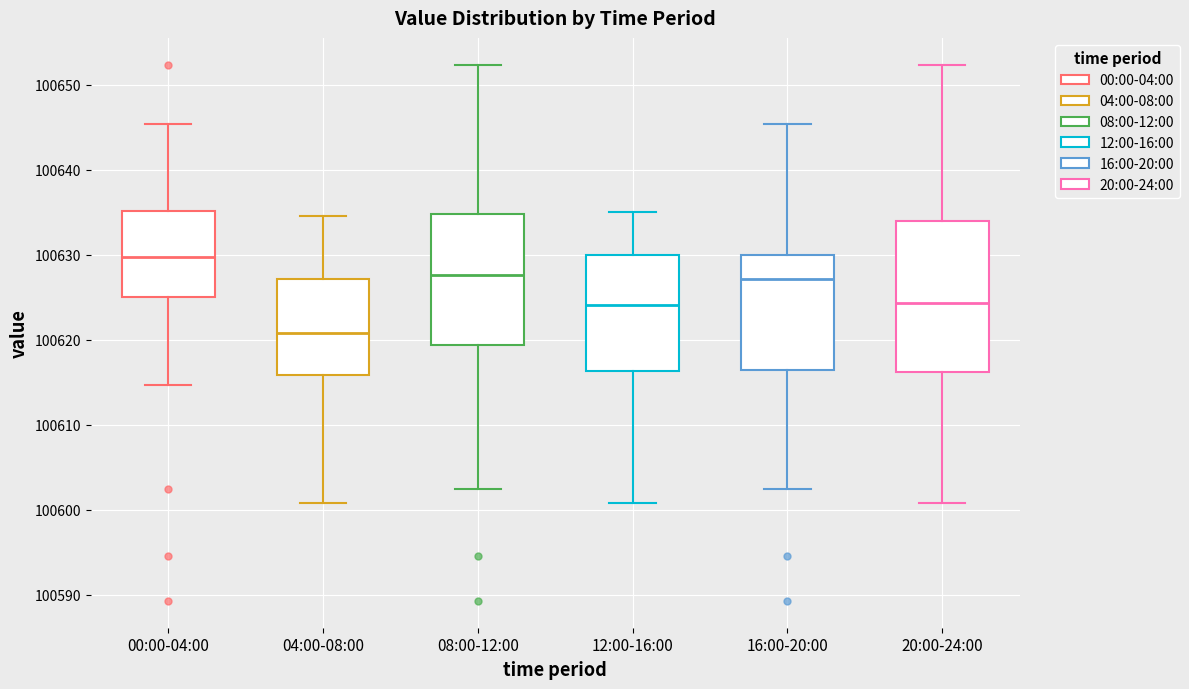

Reading left to right, transcribe this box plot: for each box, give where its median line is, the range the box spans, and where its two whiskers end, as read against the y-axis. The values are not printed on the chart, so give them approximately, as read against the axis.

00:00-04:00: median 100630, box 100625 to 100635, whiskers 100615 to 100645
04:00-08:00: median 100621, box 100616 to 100627, whiskers 100601 to 100635
08:00-12:00: median 100628, box 100619 to 100635, whiskers 100602 to 100652
12:00-16:00: median 100624, box 100616 to 100630, whiskers 100601 to 100635
16:00-20:00: median 100627, box 100616 to 100630, whiskers 100602 to 100645
20:00-24:00: median 100624, box 100616 to 100634, whiskers 100601 to 100652